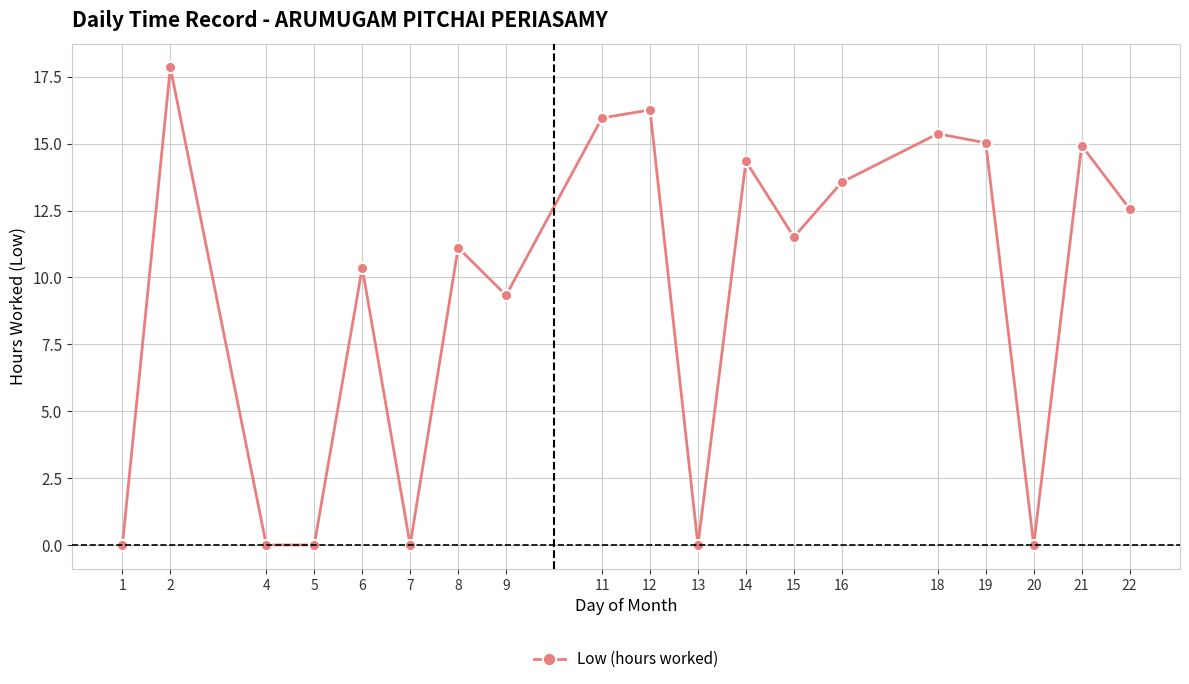

Where does the data first go above 11?

2